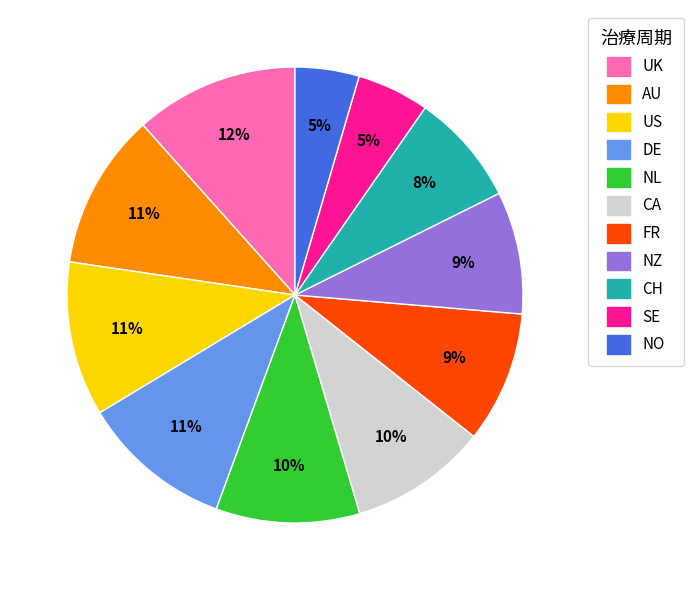

To the nearest percent, what is the difference between the largest and smallest slice percentages?

7%